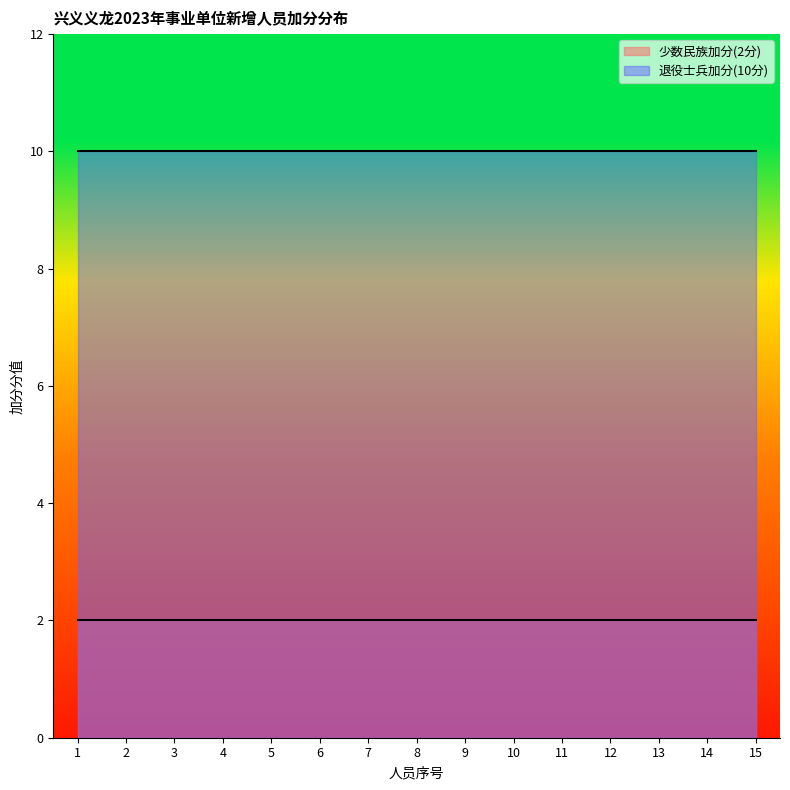

Is the value of 少数民族加分(2分) at 12 greater than the value of 退役士兵加分(10分) at 3?

No